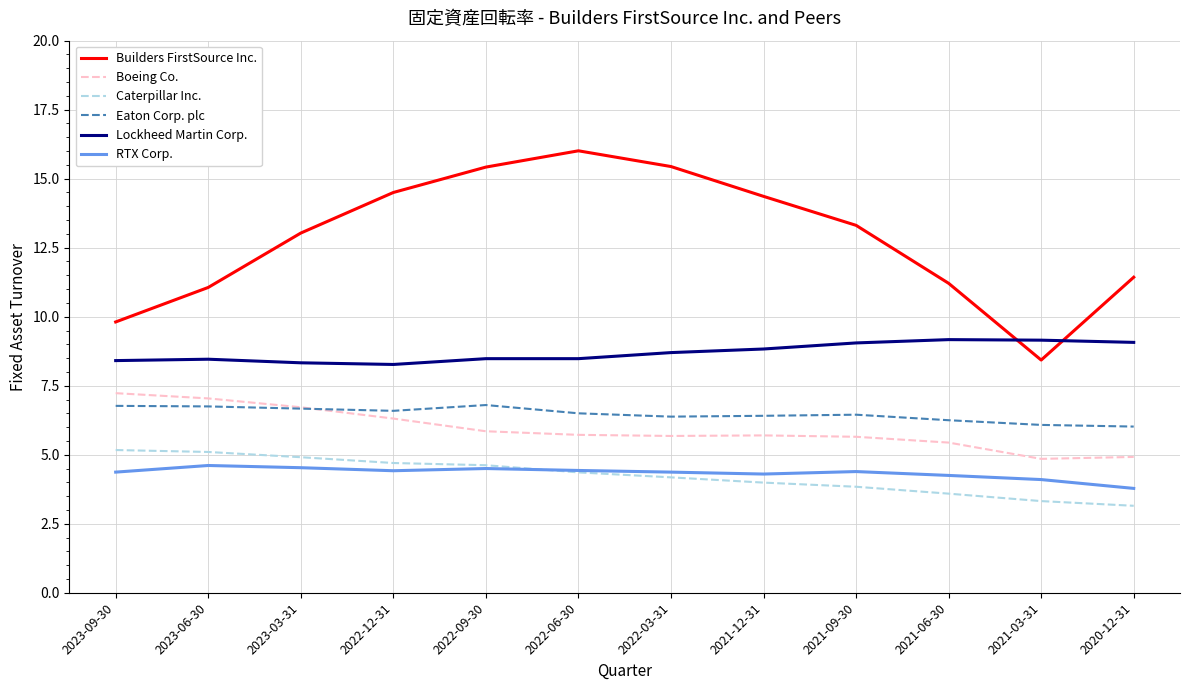

Rank the series at 2022-03-31 from highest to lowest value.

Builders FirstSource Inc., Lockheed Martin Corp., Eaton Corp. plc, Boeing Co., RTX Corp., Caterpillar Inc.